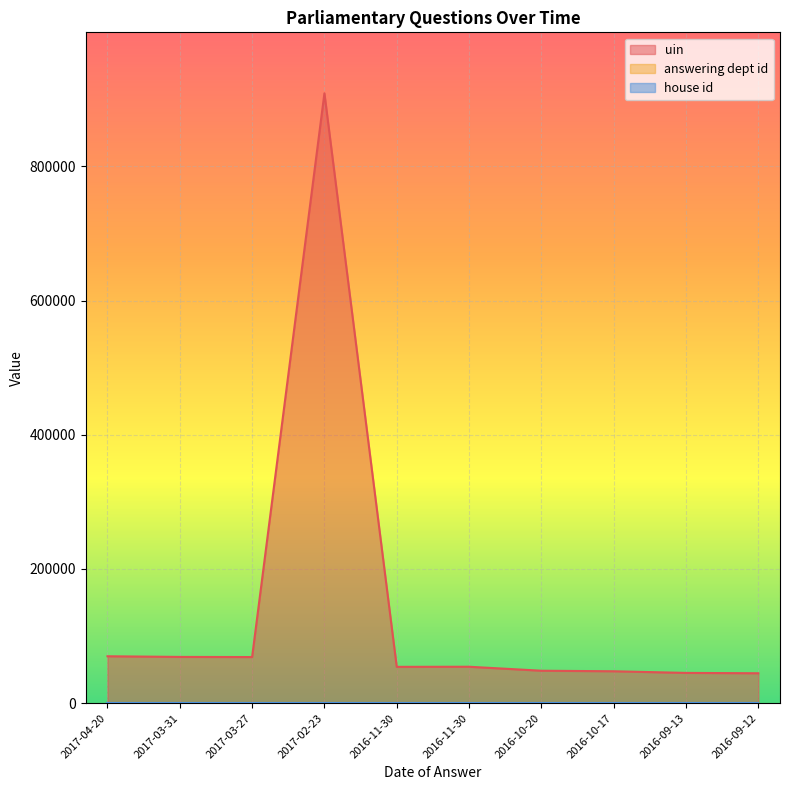

Between 2016-09-13 and 2016-09-12, which series saw the biggest shift?

uin